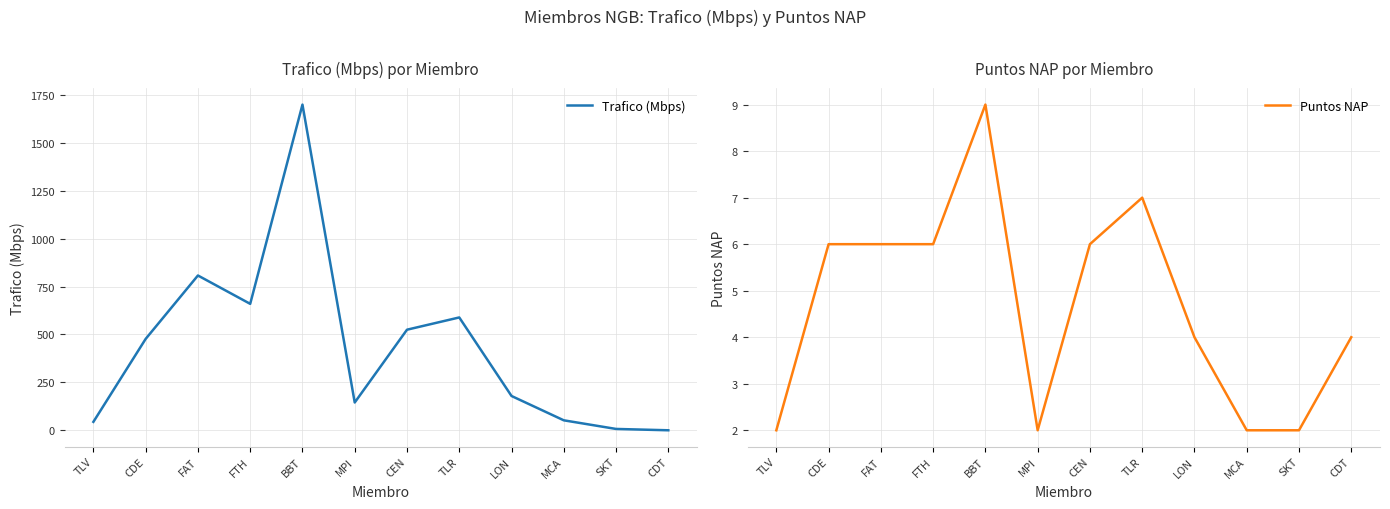

Which category has the highest value across all series?

BBT